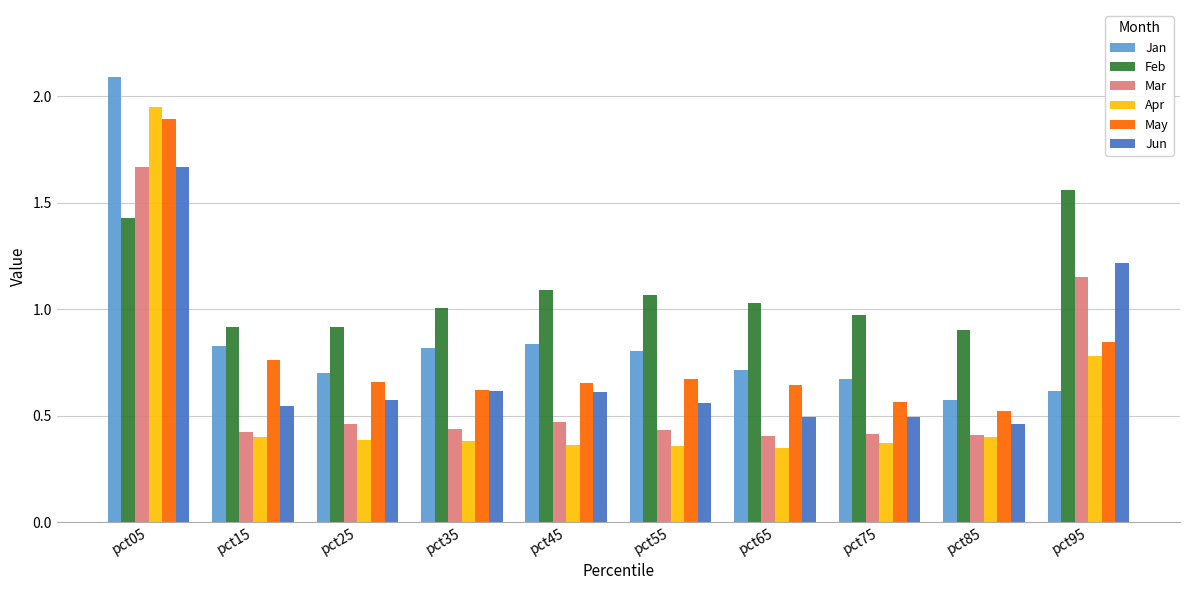

At which label does Jun reach its peak?

pct05